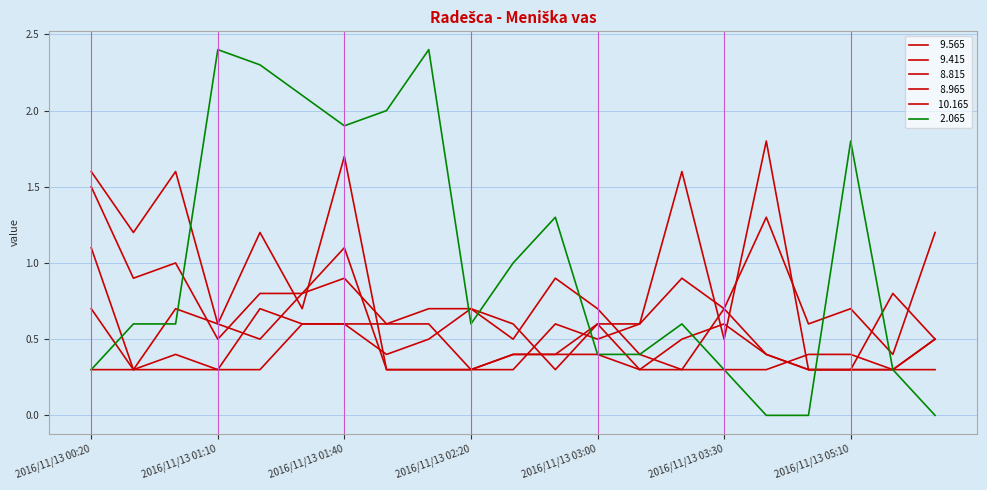

Does the chart have visible grid lines?

Yes